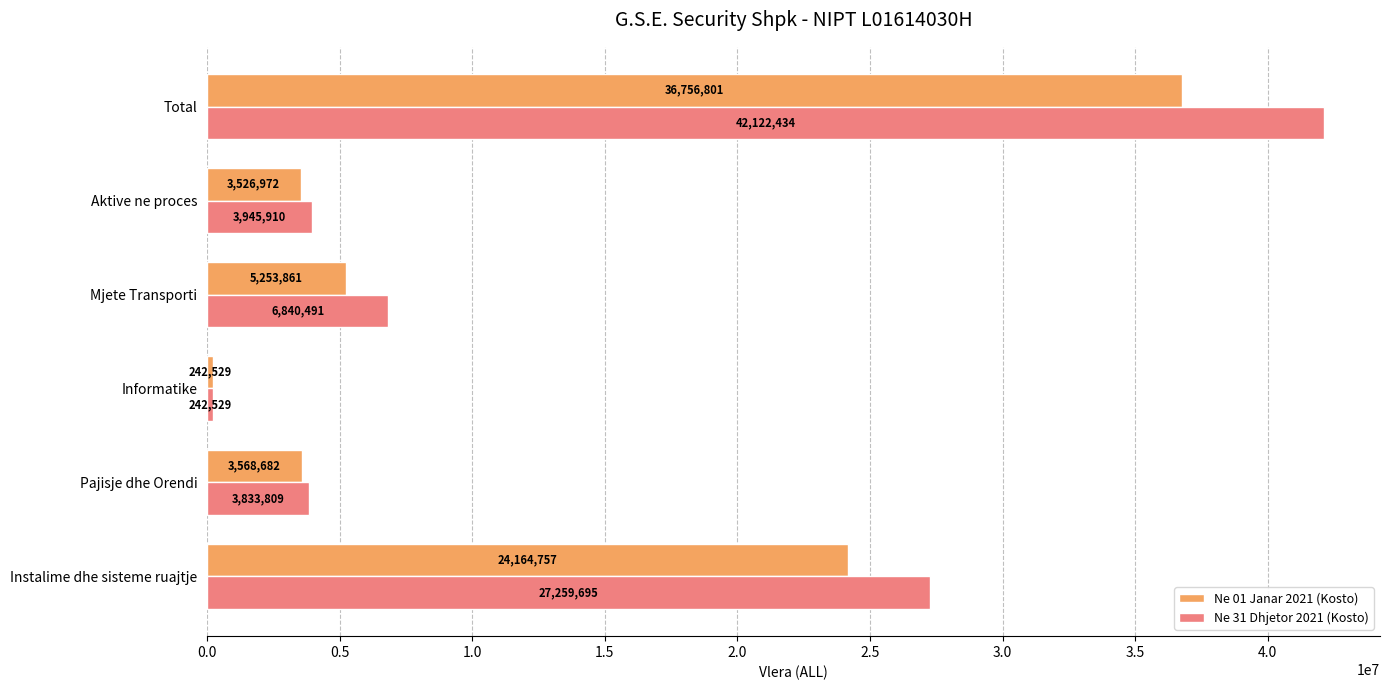

What is the average value of the Ne 31 Dhjetor 2021 (Kosto) series?

14040811.3